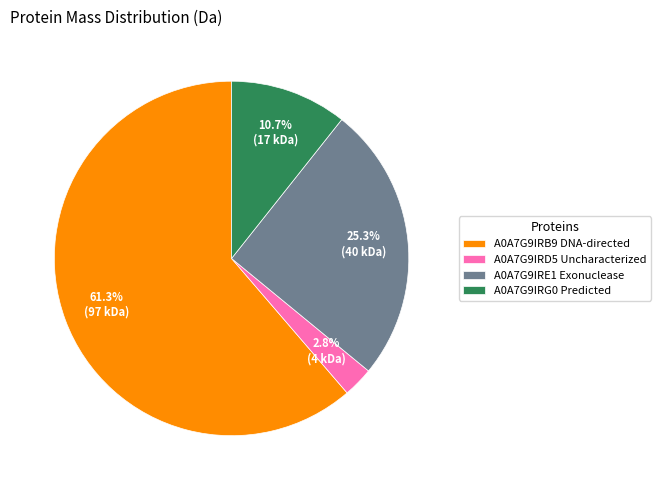

Rank the categories by value from highest to lowest.

A0A7G9IRB9 DNA-directed, A0A7G9IRE1 Exonuclease, A0A7G9IRG0 Predicted, A0A7G9IRD5 Uncharacterized